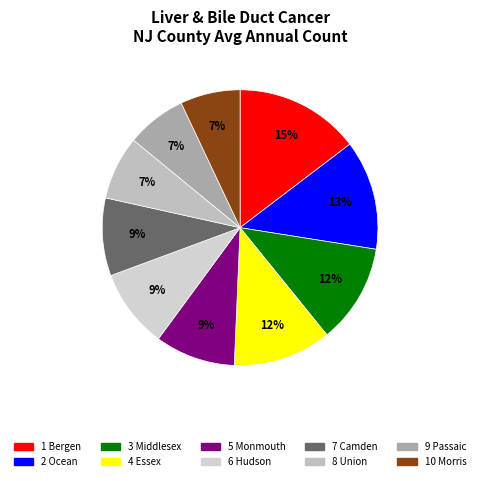

Count the number of slices in the pie.

10